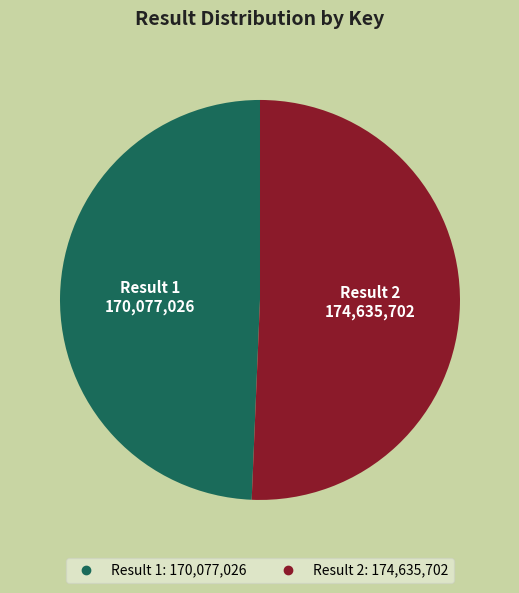

How many segments does this pie chart have?

2